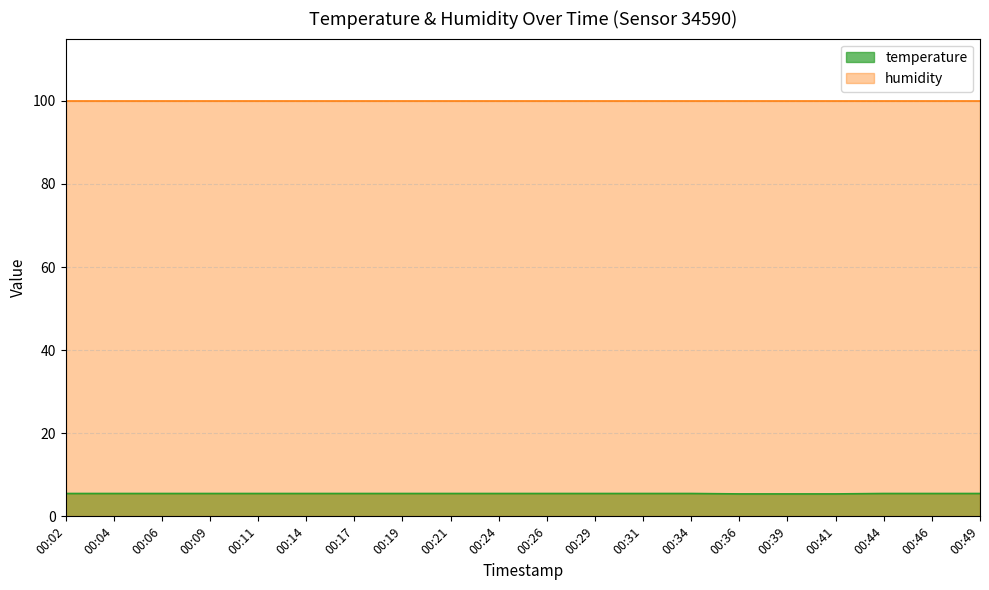

True or false: the data has more than 1 interior local peaks.

False